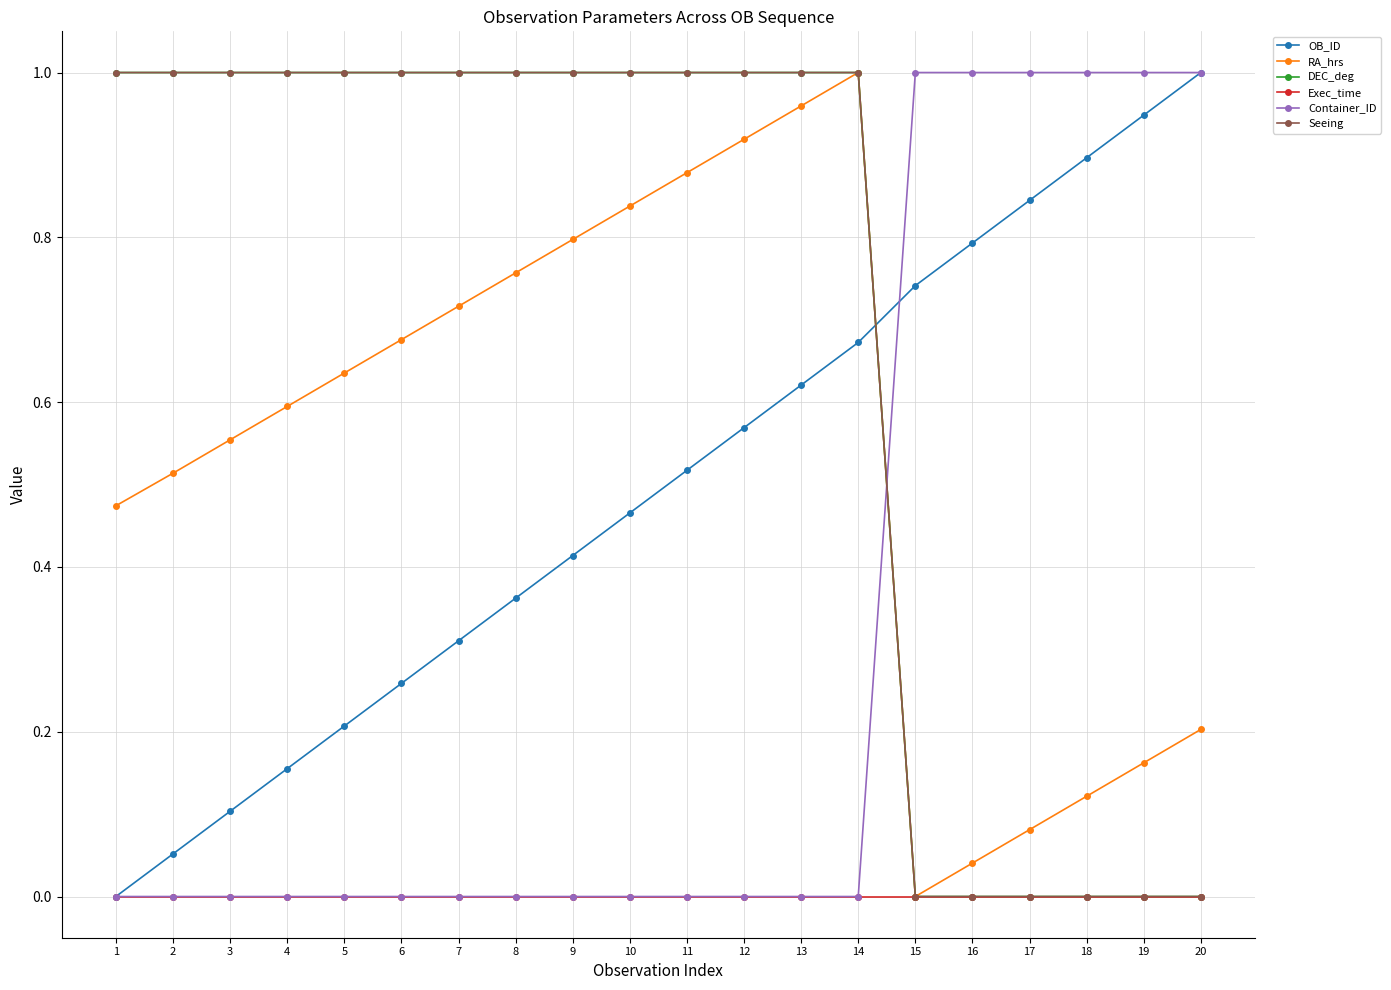

The value of OB_ID at 5 is 0.3. True or false?

False